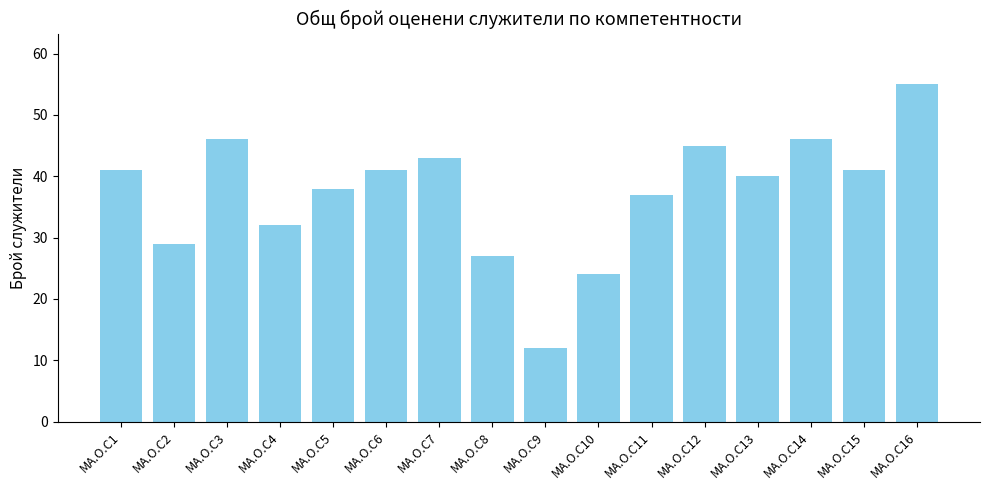

Are the bars horizontal?

No